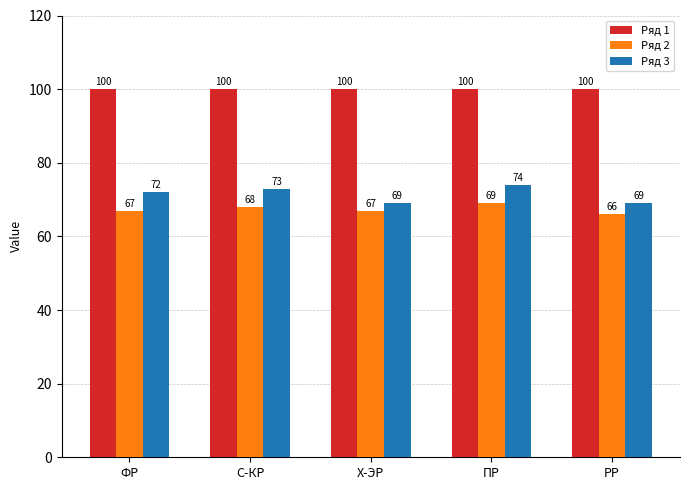

How many Ряд 3 values are between 69 and 73?

4